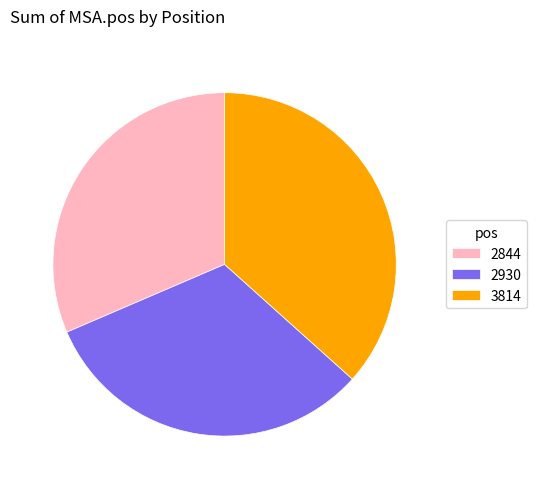

Do 3814 and 2930 together represent more than half of the pie?

Yes